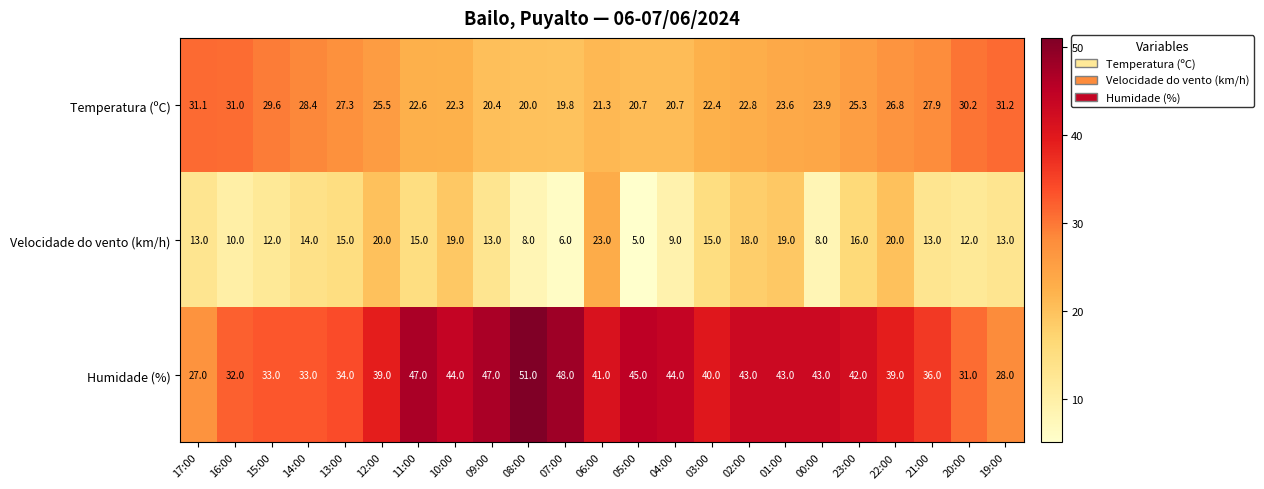

Between 06:00 and 01:00, which series saw the biggest shift?

Velocidade do vento (km/h)